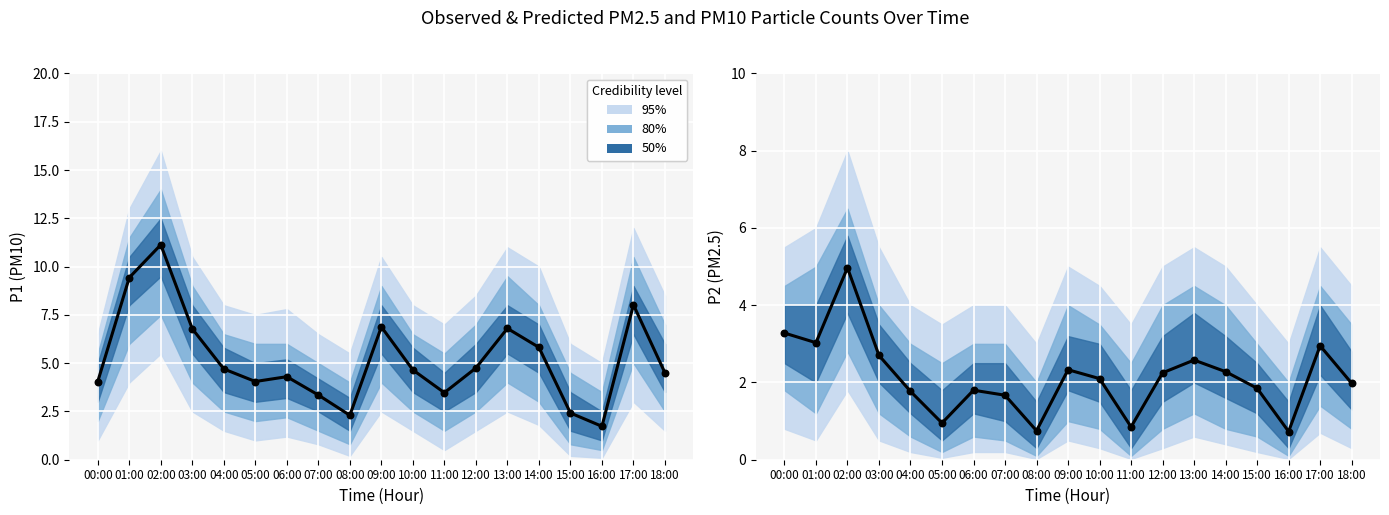

Which series reaches the minimum Y coordinate?

P2 observed